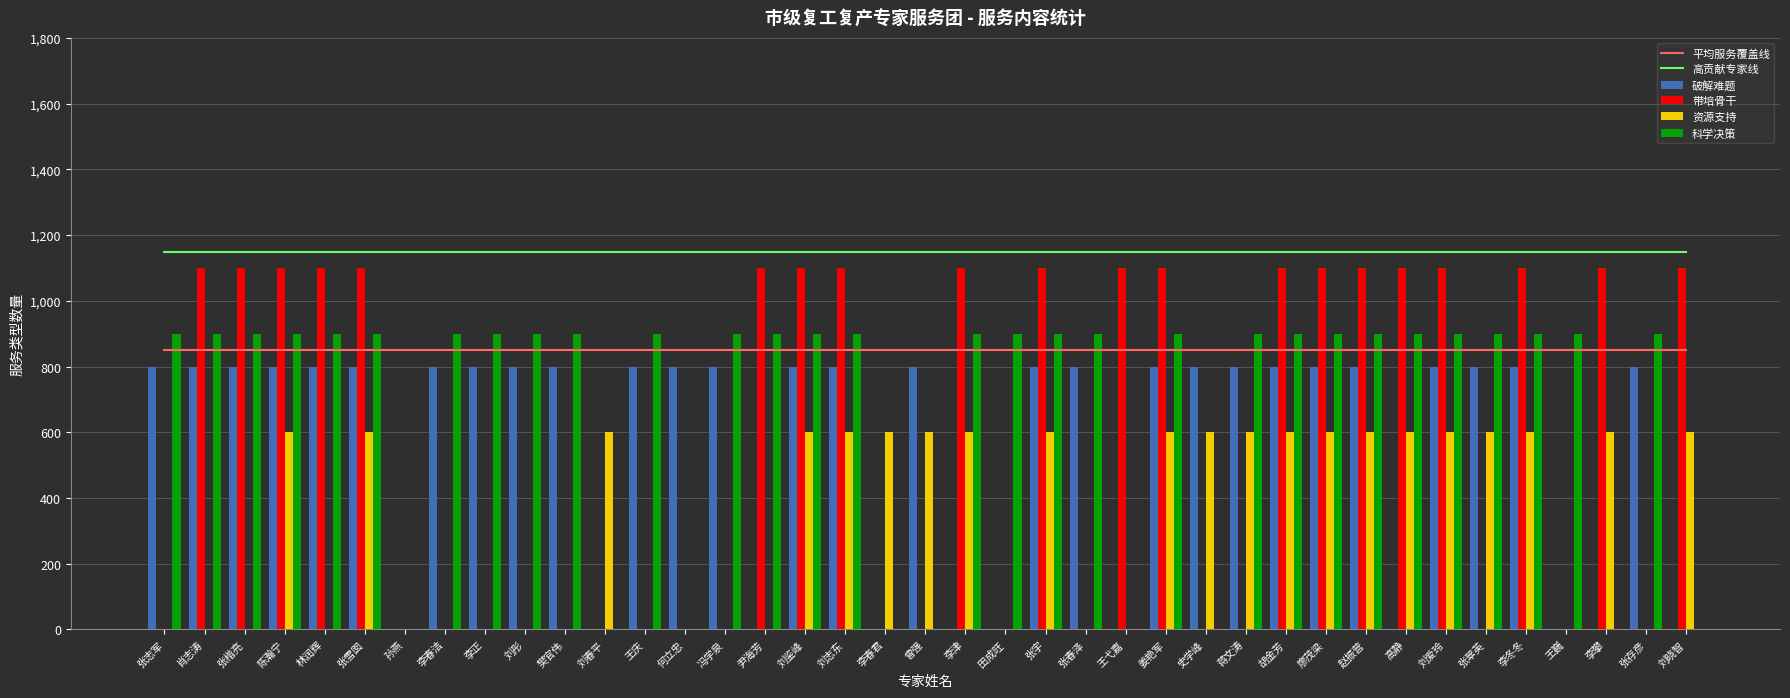

How many groups of bars are there?

39